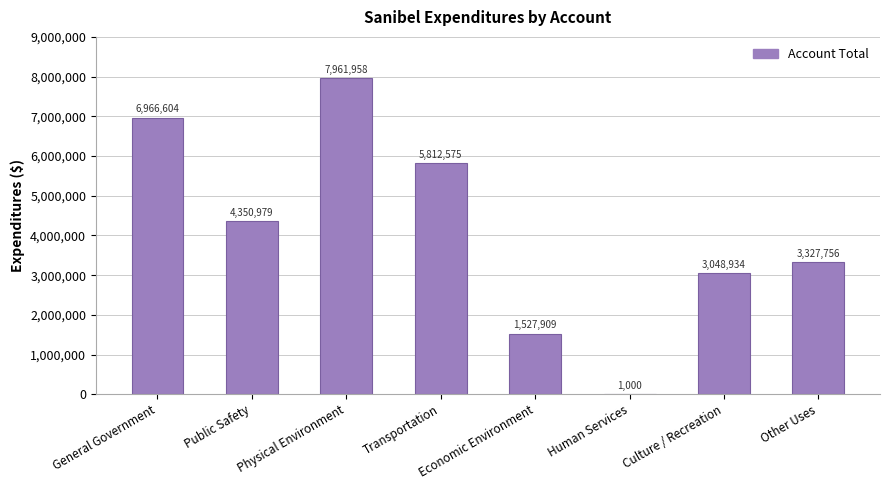

The value at Transportation is 3191093. True or false?

False